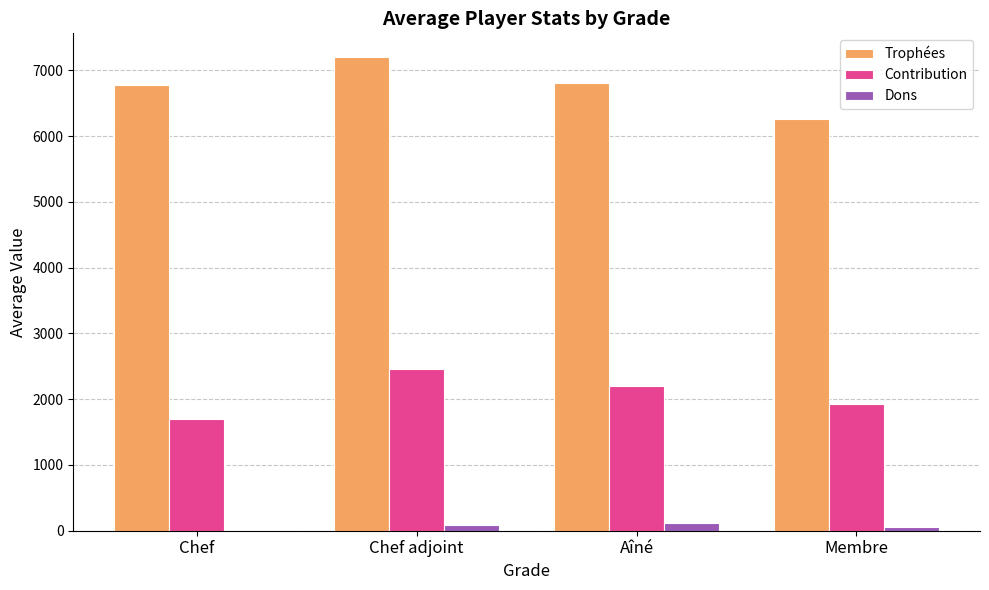

What is the maximum value for Trophées?

7201.3